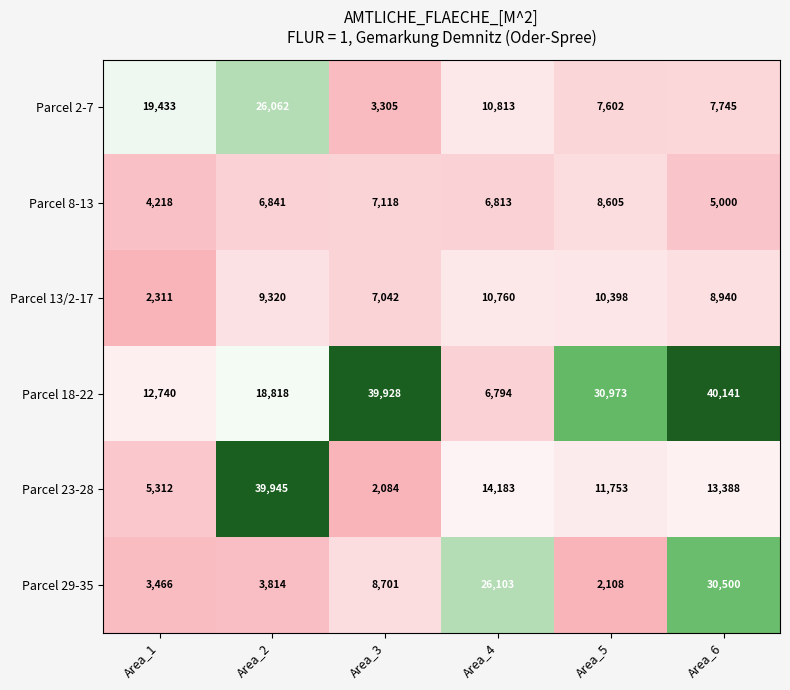

Rank the series by their maximum value, from highest to lowest.

Parcel 18-22, Parcel 23-28, Parcel 29-35, Parcel 2-7, Parcel 13/2-17, Parcel 8-13